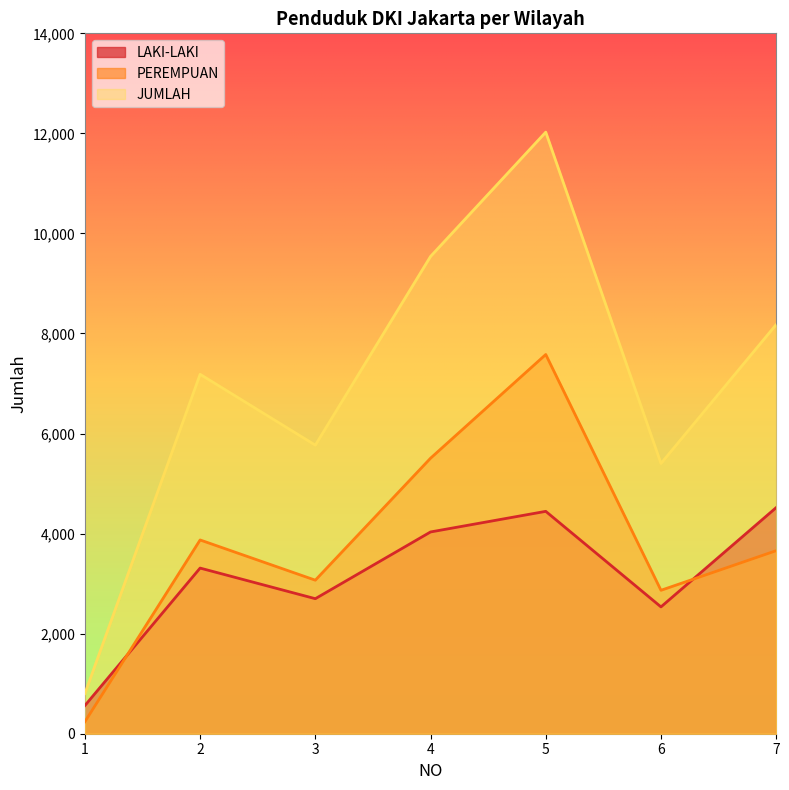

Which series has the largest range (max minus min)?

JUMLAH